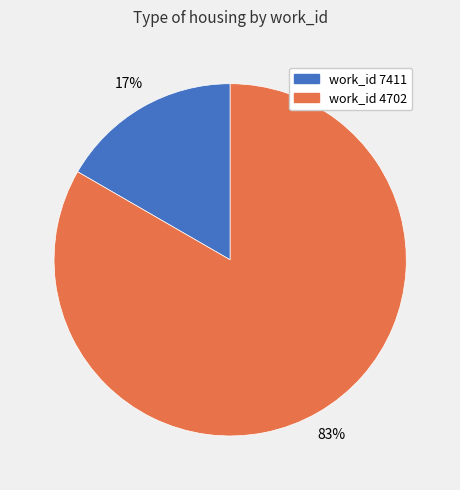

To the nearest percent, what is the average slice percentage?

50%